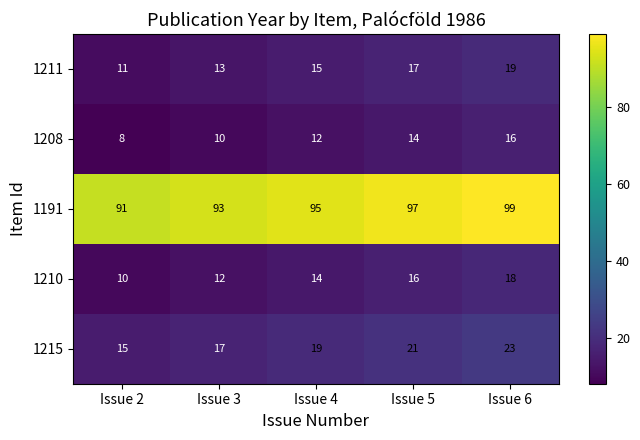

At how many categories does at least one series exceed 42?

5